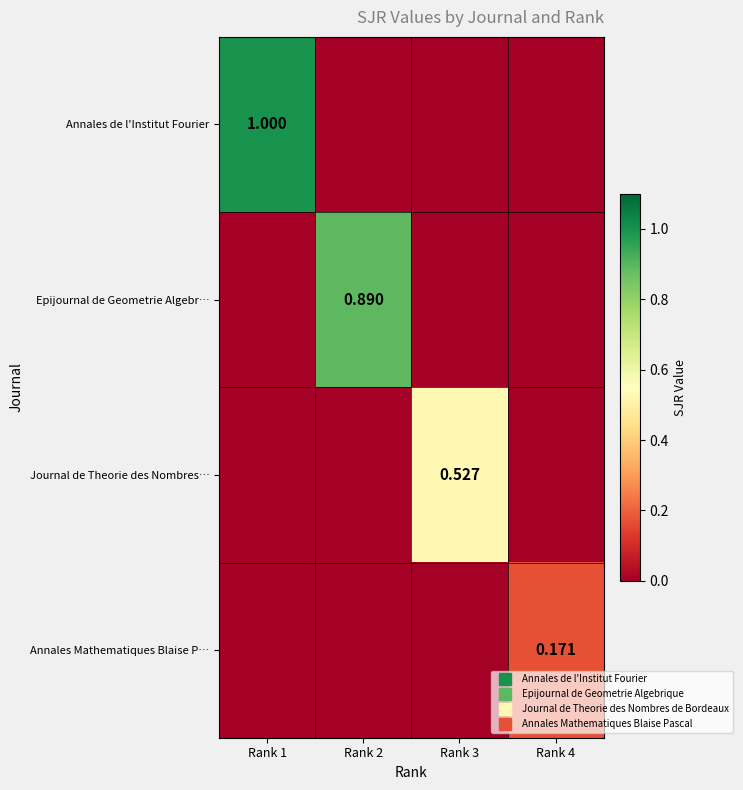

What is the maximum value shown in the chart?

1.0